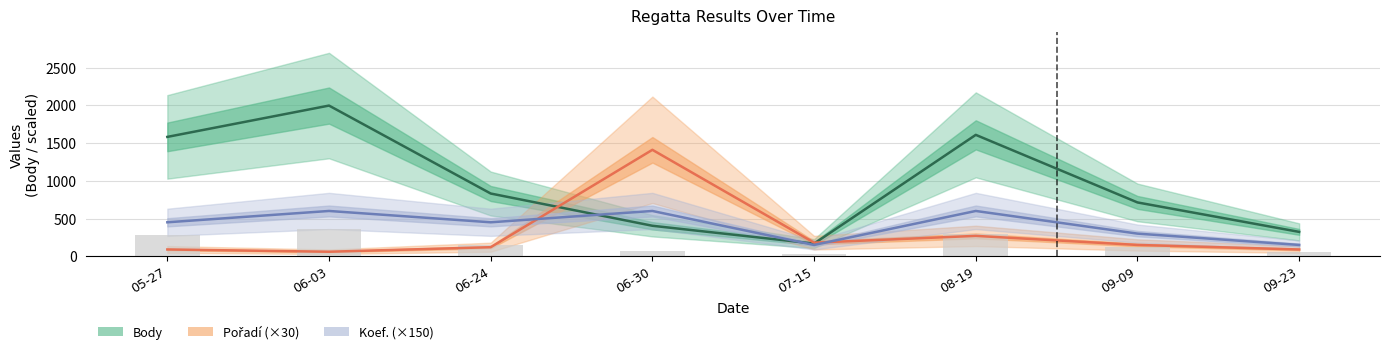

What are all the series names shown in the legend?

Body, Pořadí (×30), Koef. (×150)